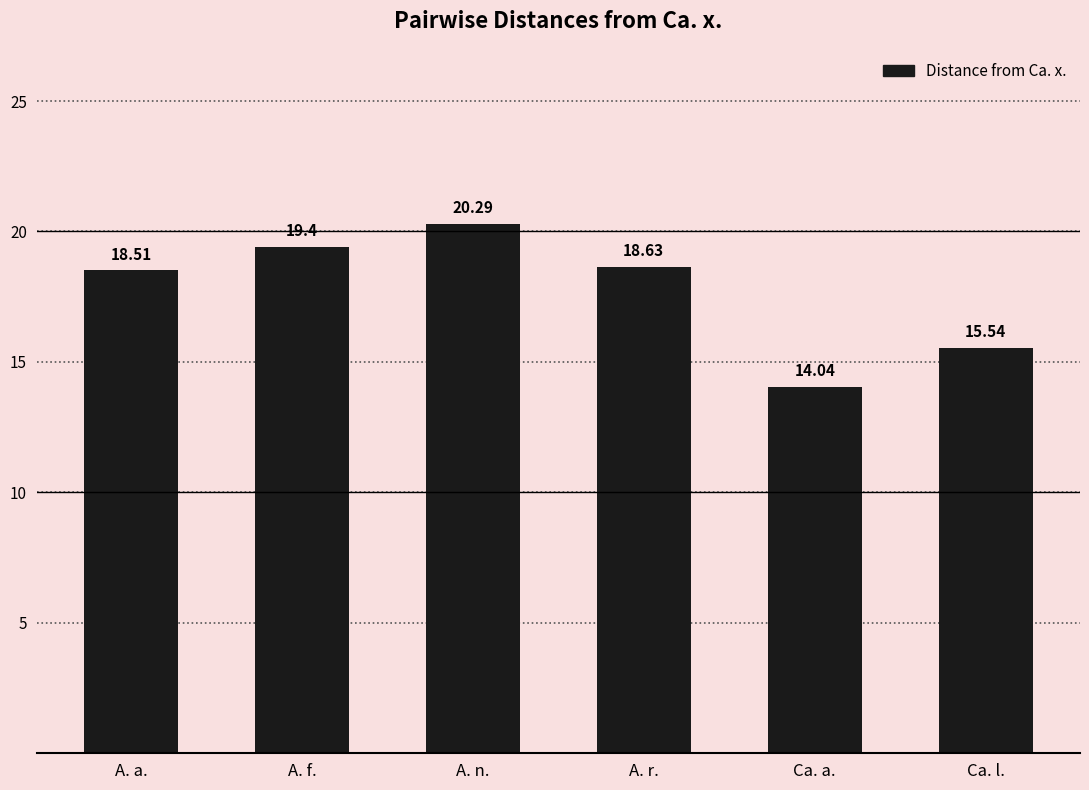

What is the sum of the values at Ca. l. and A. n.?

35.8